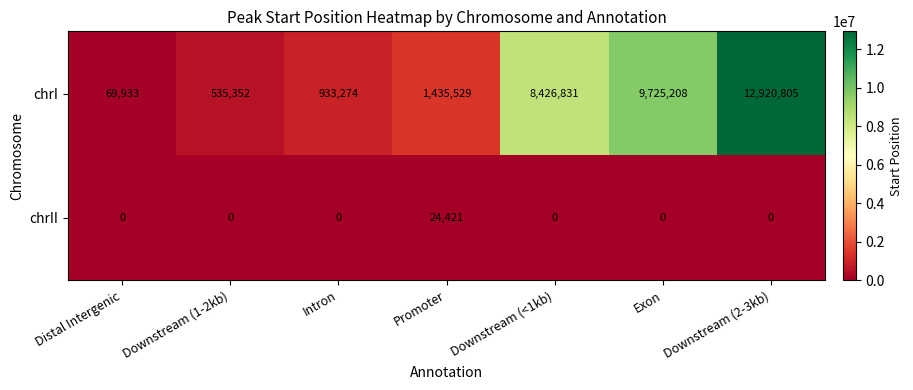

What is the maximum value shown in the chart?

12920805